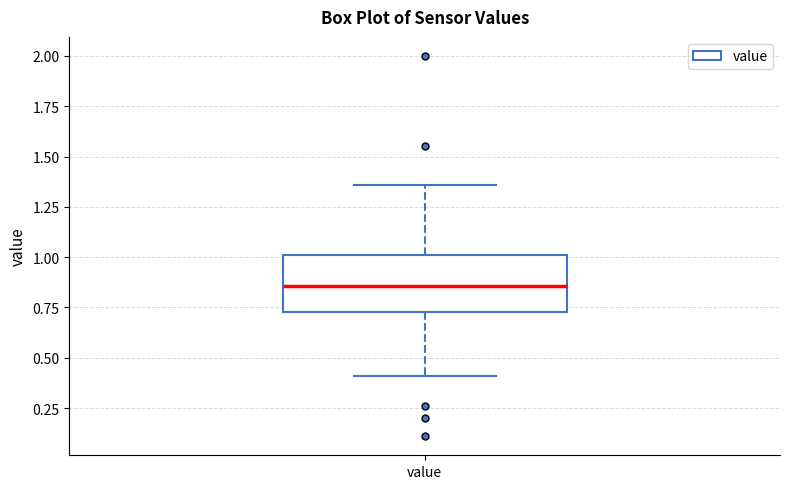

Where does the lower whisker of the box for value end on the y-axis? The values are not printed on the chart, so give them approximately, as read against the axis.

0.40